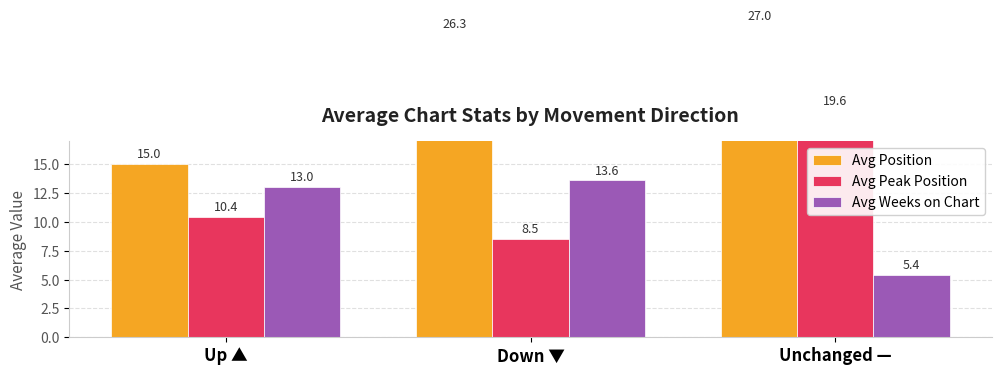

Count the number of data series in this chart.

3